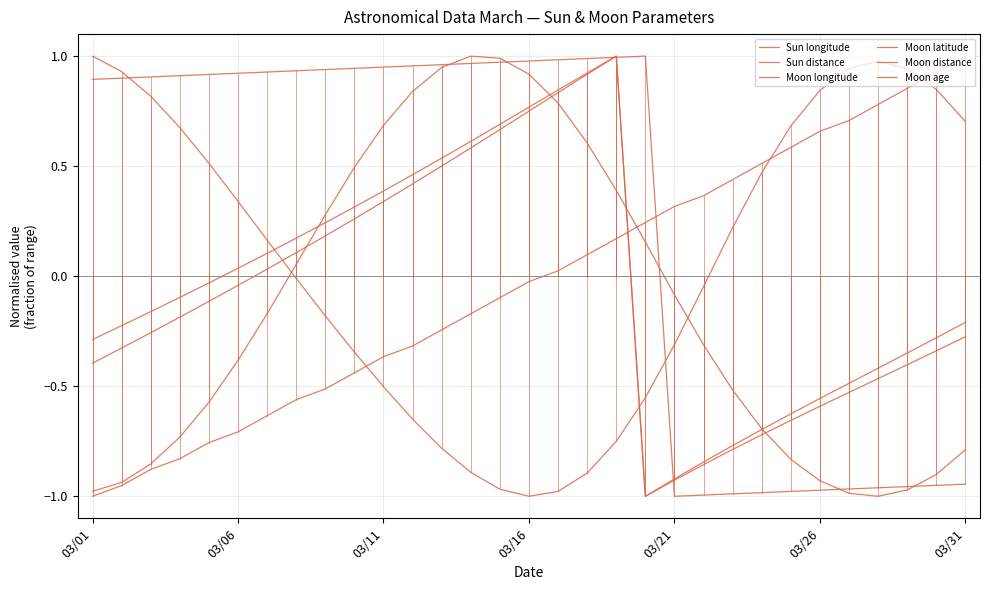

How many values in Sun distance are above zero?

15